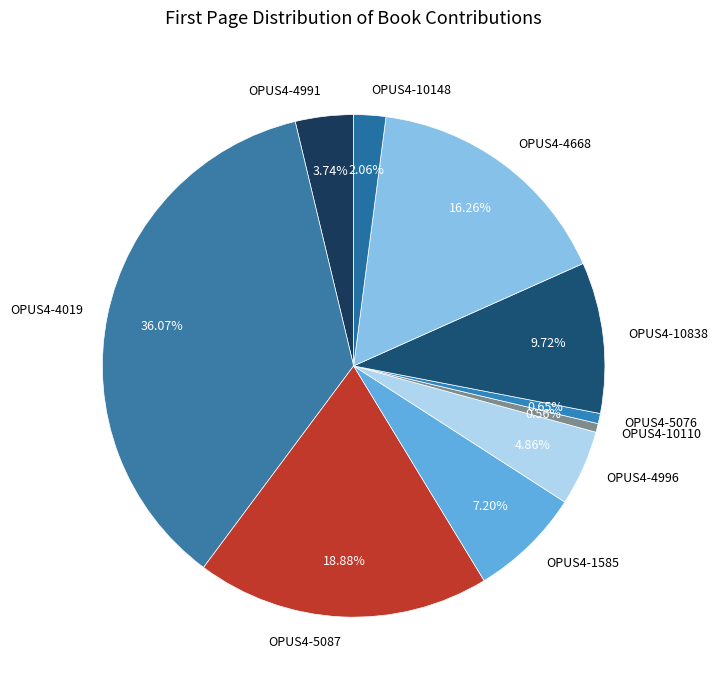

Which slice is the largest?

OPUS4-4019